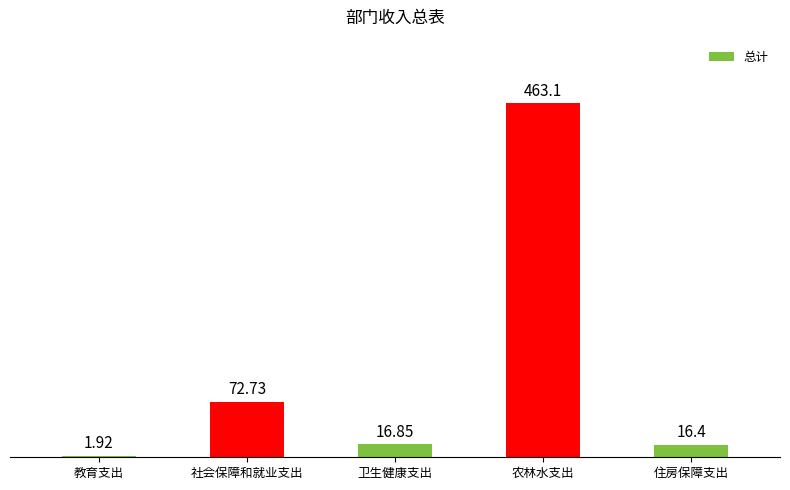

What is the label of the 3rd bar from the left?

卫生健康支出